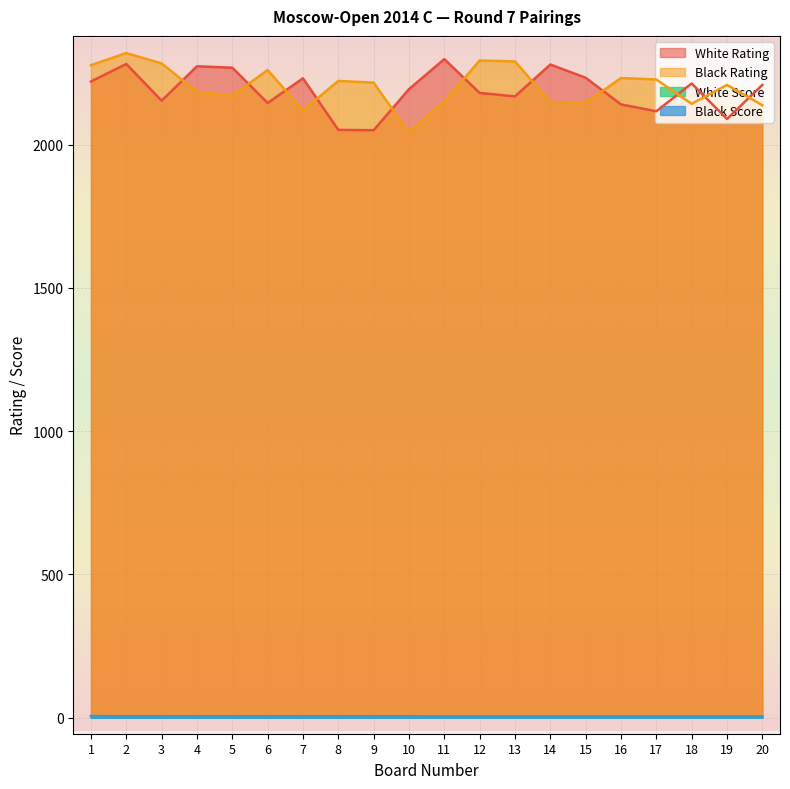

The value of Black Rating at 6 is 2260.0. True or false?

True